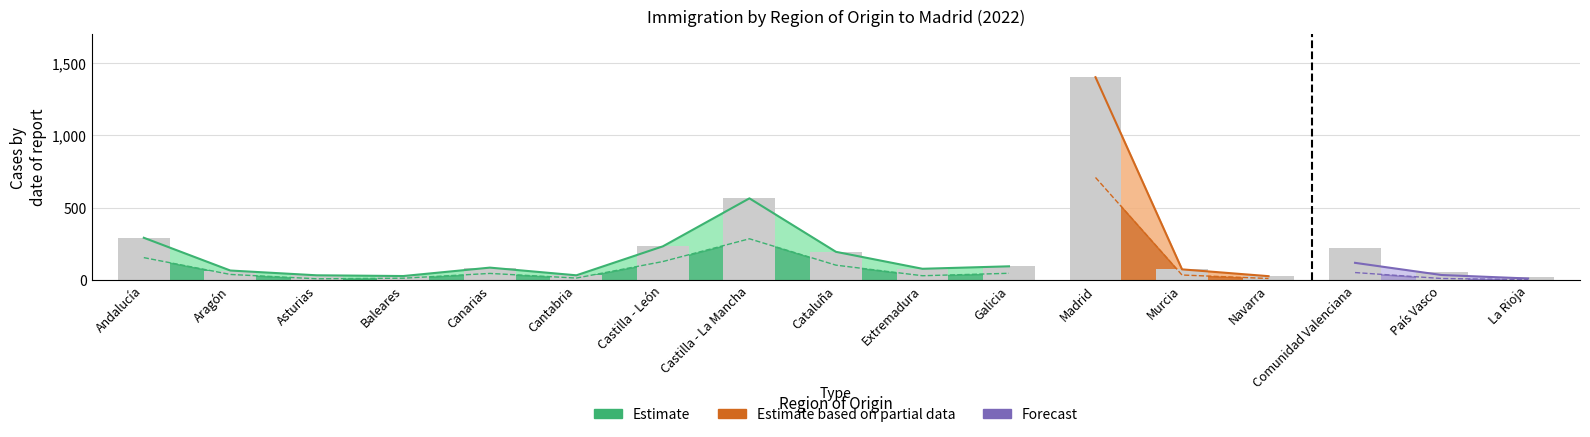

What is the label of the 17th bar from the left?

La Rioja